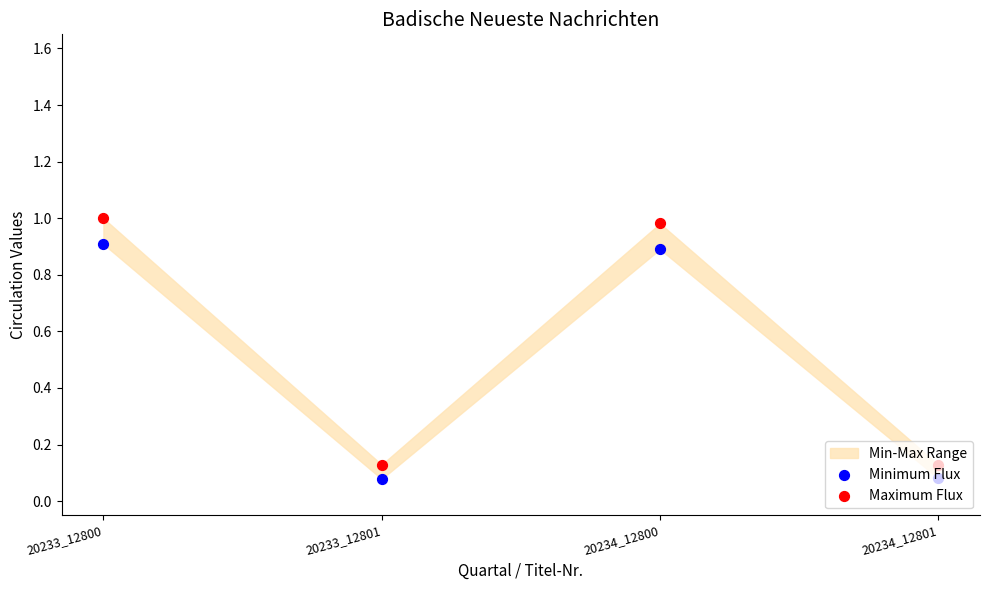

At which category is the sum across all series the highest?

20233_12800